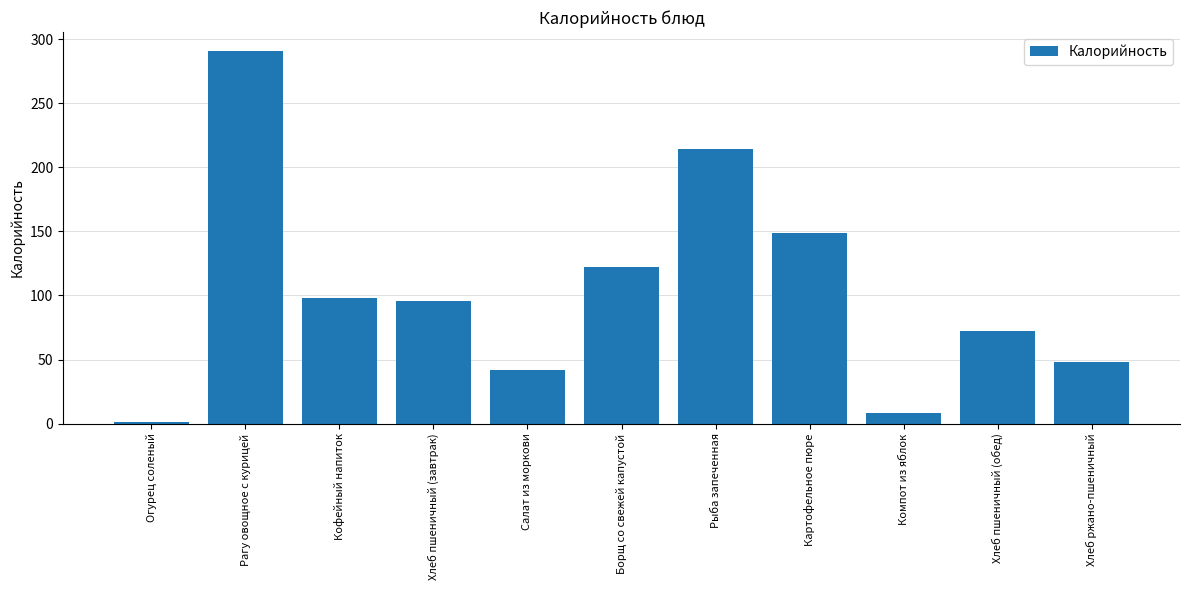

Reading right to left, list all the values displayed in this chart.

Хлеб ржано-пшеничный=48	Хлеб пшеничный (обед)=72	Компот из яблок=8	Картофельное пюре=149	Рыба запеченная=214	Борщ со свежей капустой=122	Салат из моркови=42	Хлеб пшеничный (завтрак)=96	Кофейный напиток=98	Рагу овощное с курицей=291	Огурец соленый=1